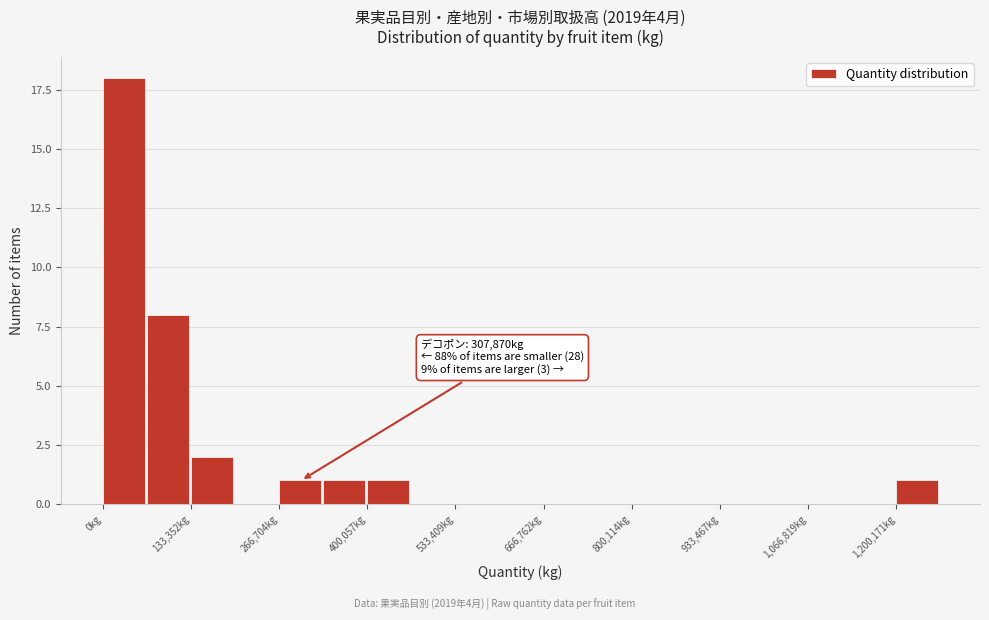

Read against the x-axis, roughly where is the centre of the tallest bar?

40000